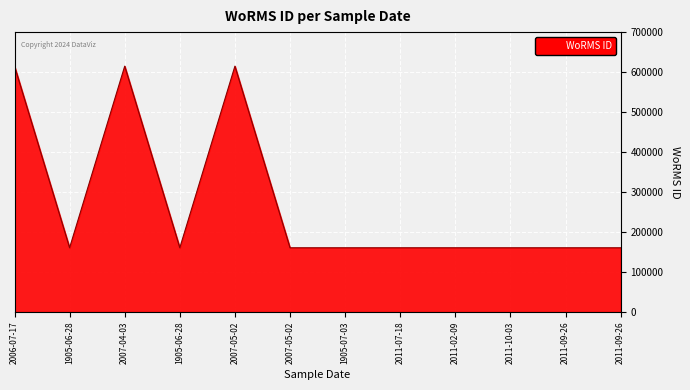

Which category has the highest value across all series?

2006-07-17